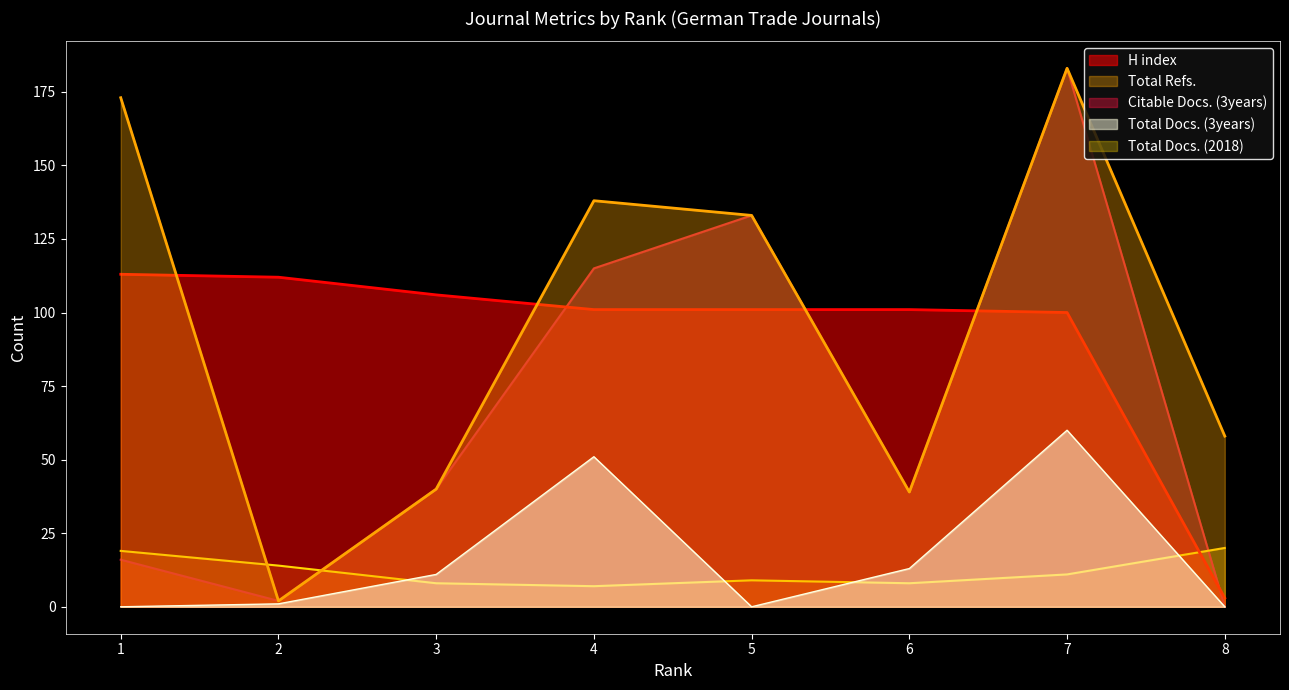

How many interior local peaks does the Total Docs. (3years) series have?

2